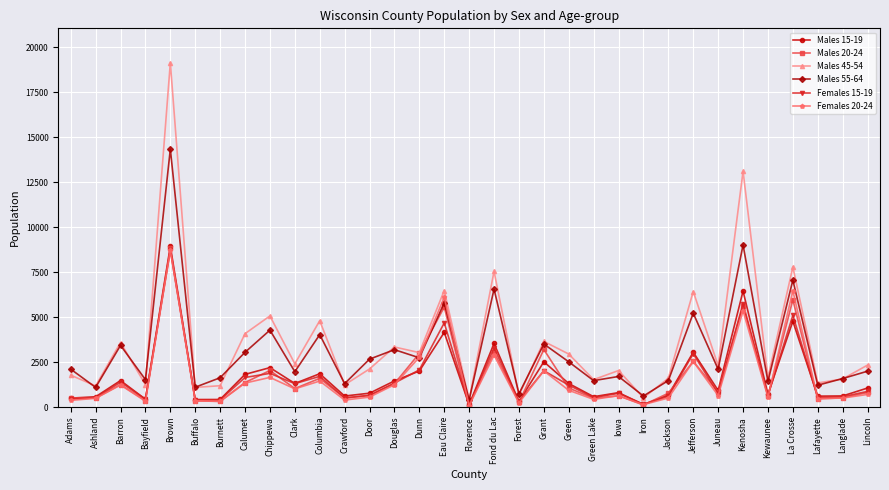

How many data points does each series have?

33